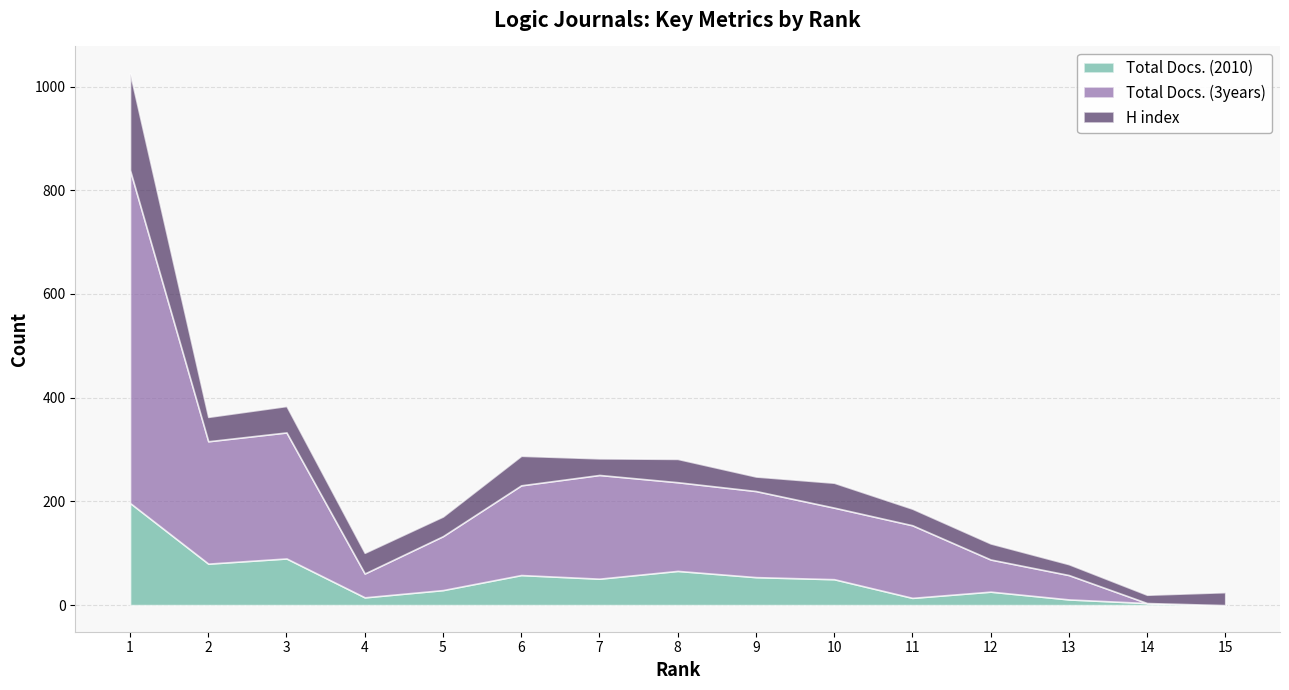

How many data points in Total Docs. (2010) are above 50?

7